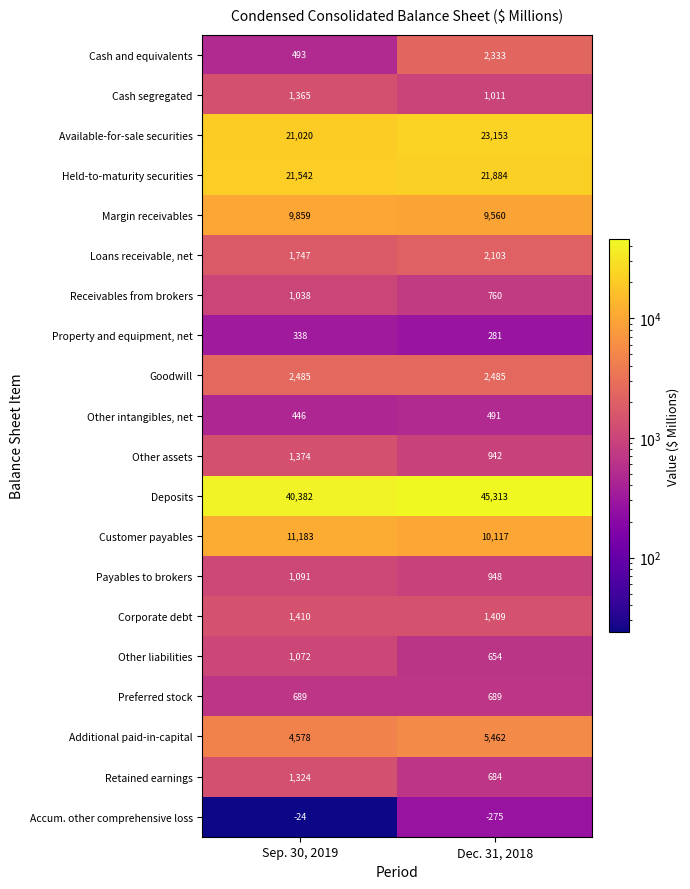

Which series changed the most between Sep. 30, 2019 and Dec. 31, 2018?

Deposits